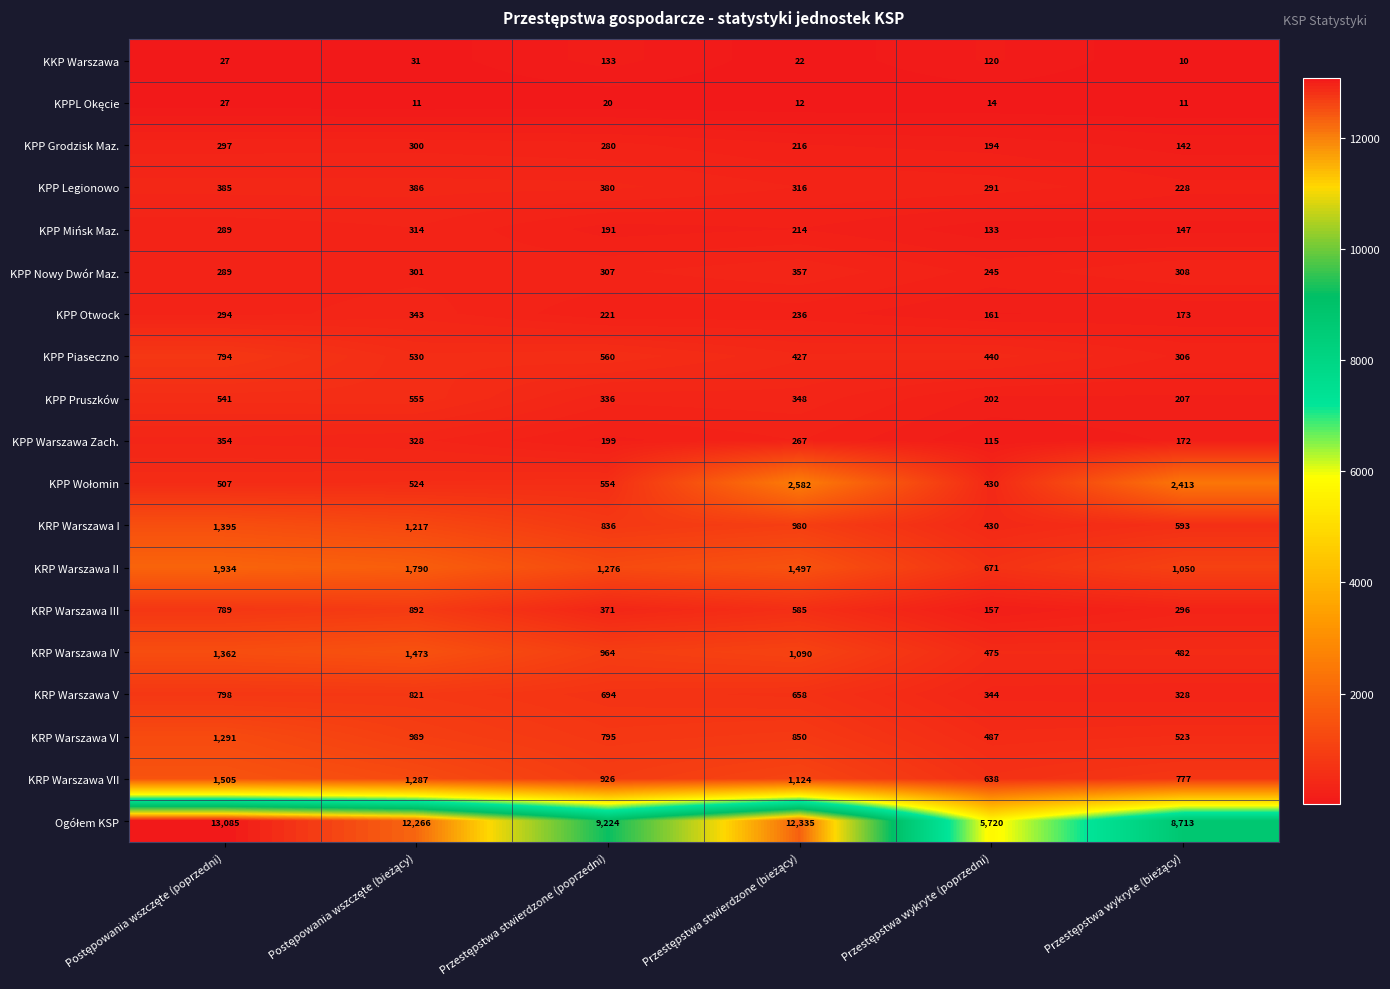

At how many categories does at least one series exceed 8128?

5